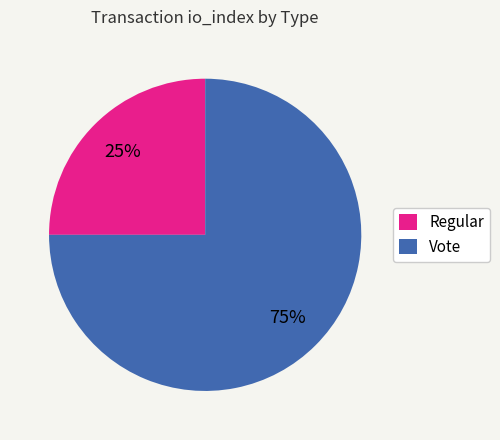

Is it true that Vote is 75% of the pie?

True